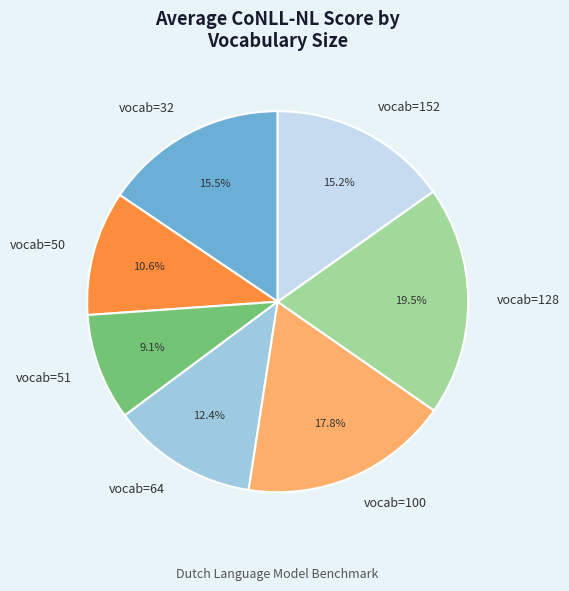

Which has a higher value, vocab=64 or vocab=100?

vocab=100